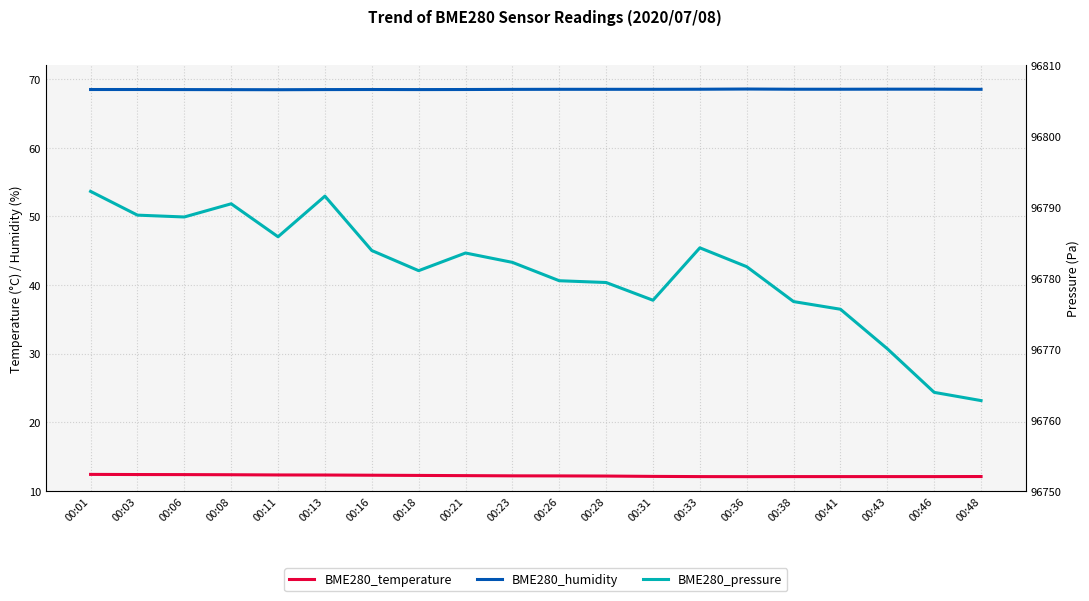

Where is the first local maximum for BME280_humidity?

00:16